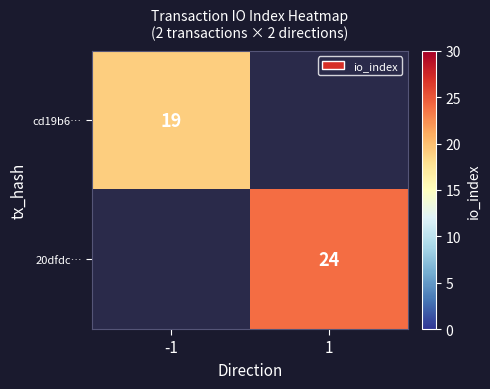

Is it true that 20dfdc… equals 24 at 1?

True